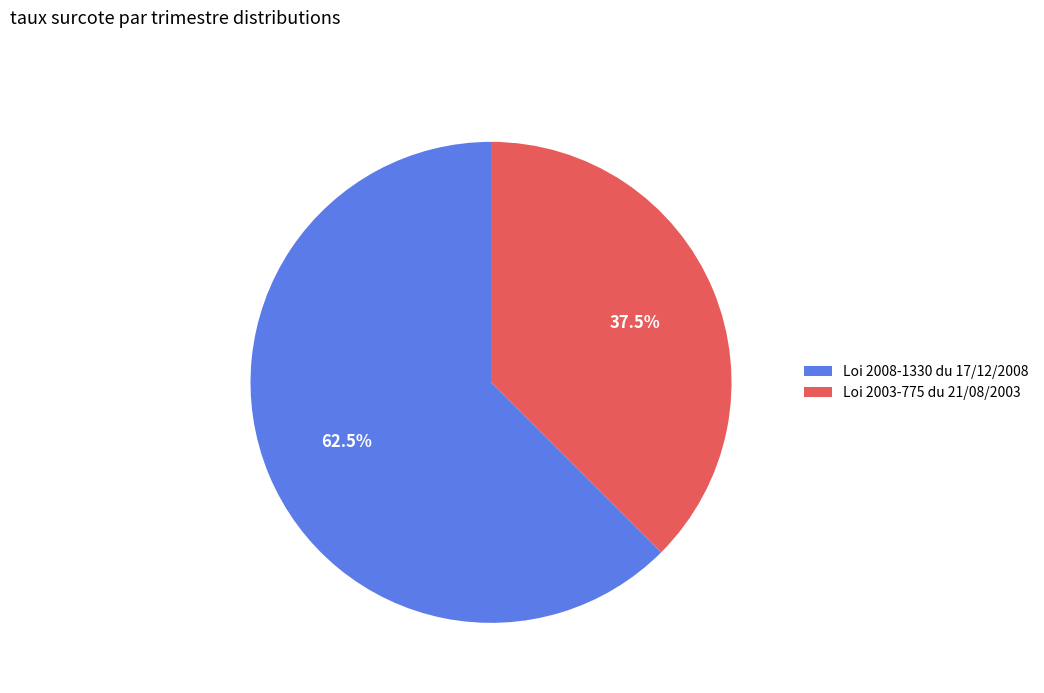

How many slices are in this pie chart?

2